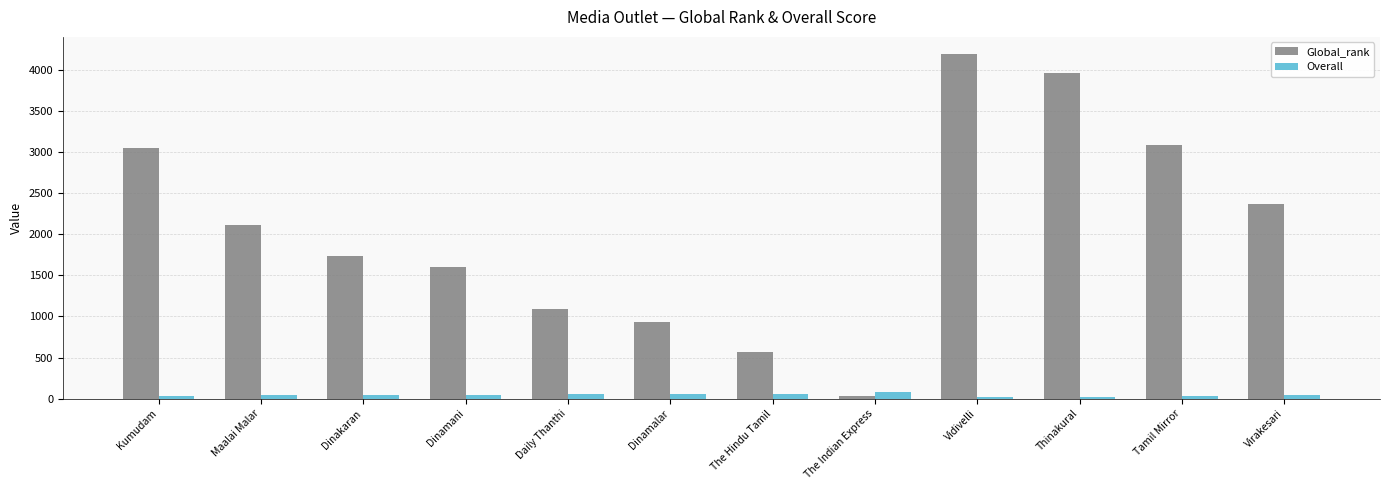

What are all the series names shown in the legend?

Global_rank, Overall